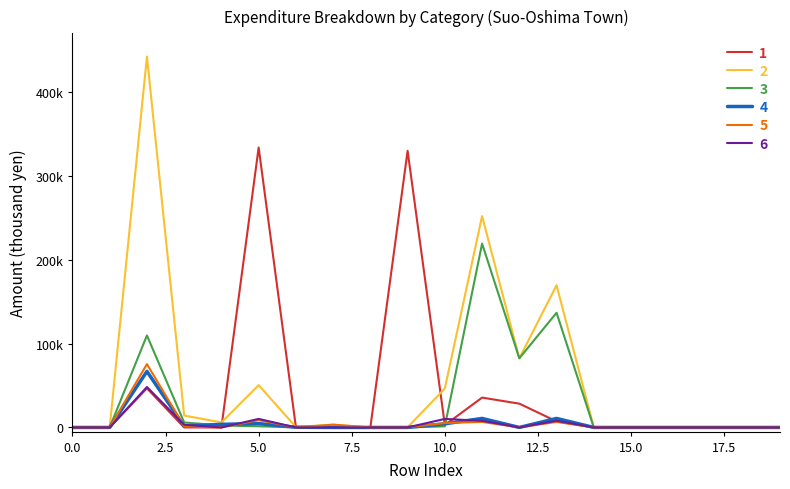

Does the chart have visible grid lines?

No